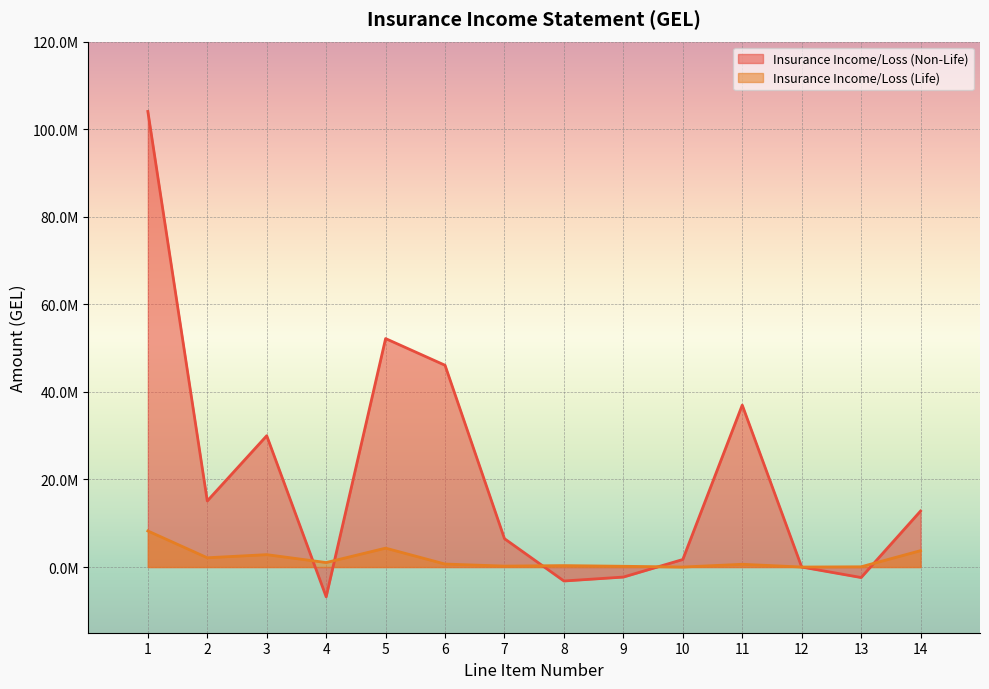

Where is Insurance Income/Loss (Life) nearest to the value 4118353?

5